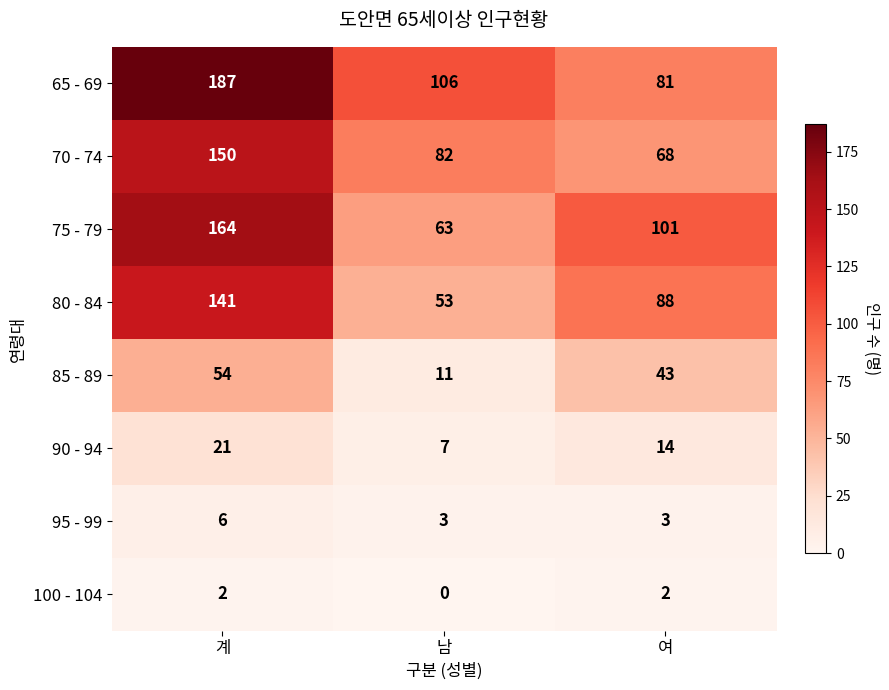

What is the difference between the maximum and second lowest values in the 80 - 84 series?

53